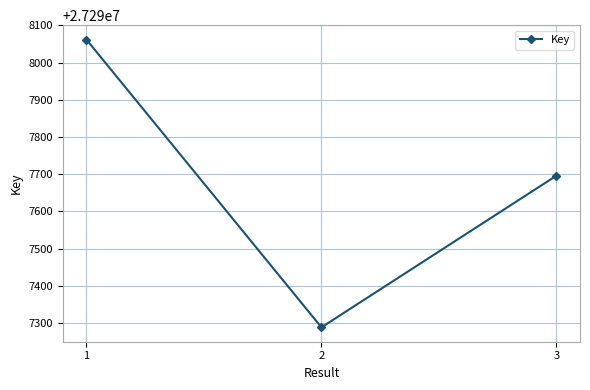

Rank the categories by value from lowest to highest.

2, 3, 1